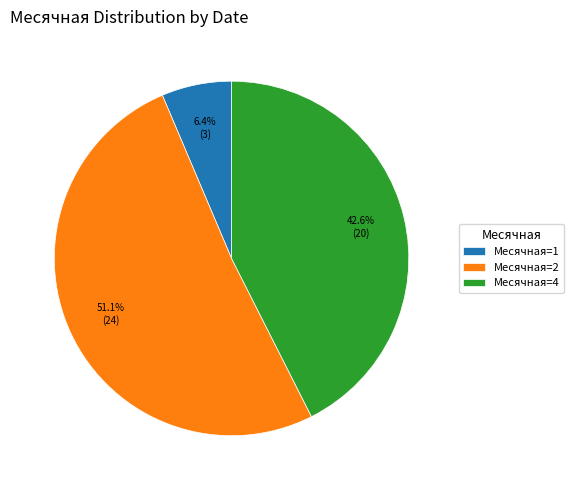

Count the number of slices in the pie.

3